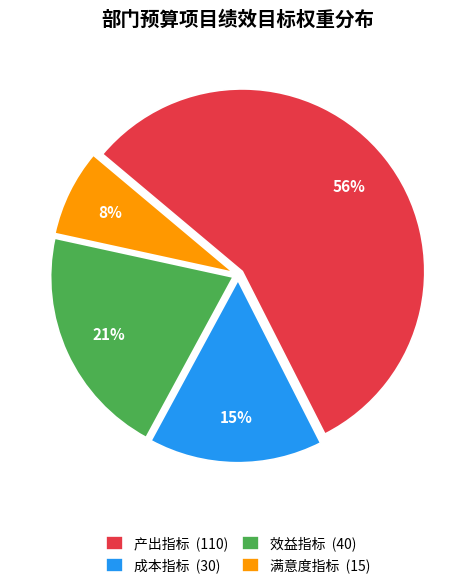

To the nearest percent, what is the average slice percentage?

25%